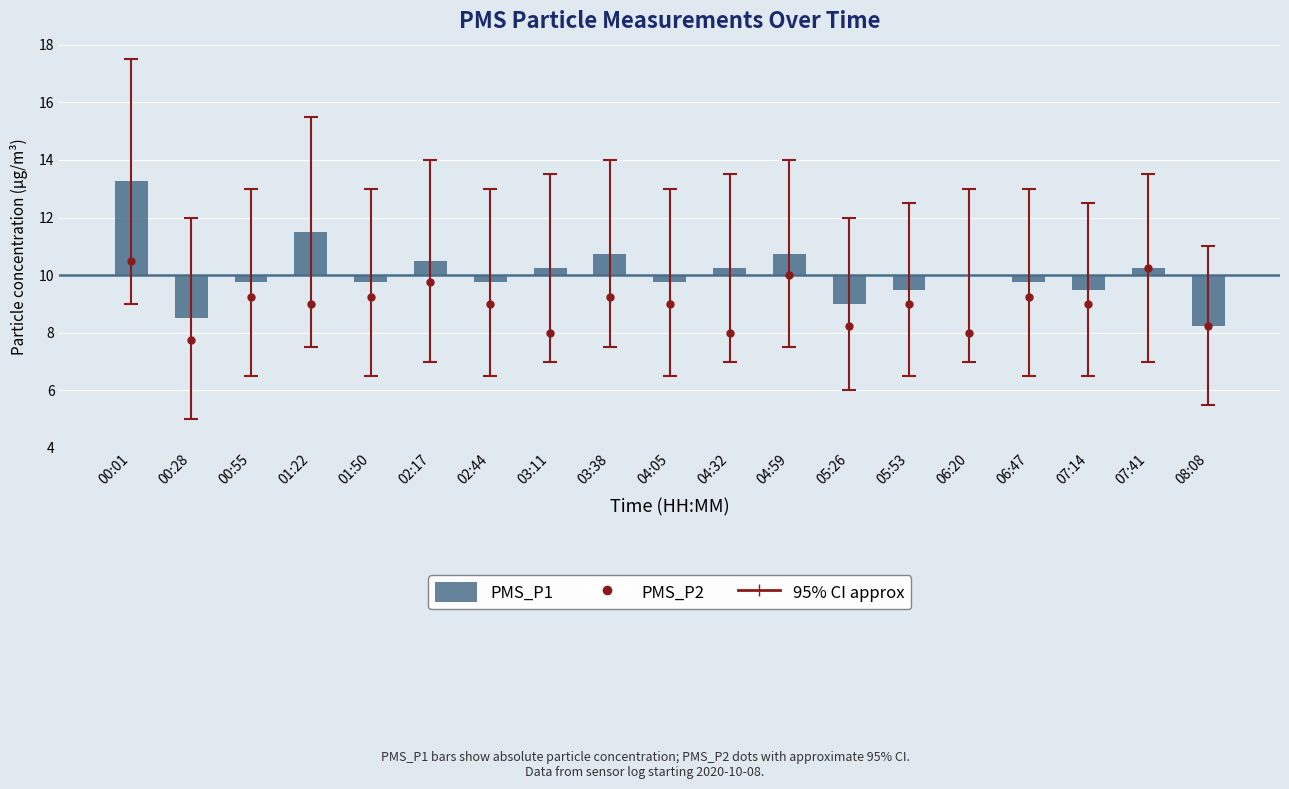

What position from the right is 01:50?

15